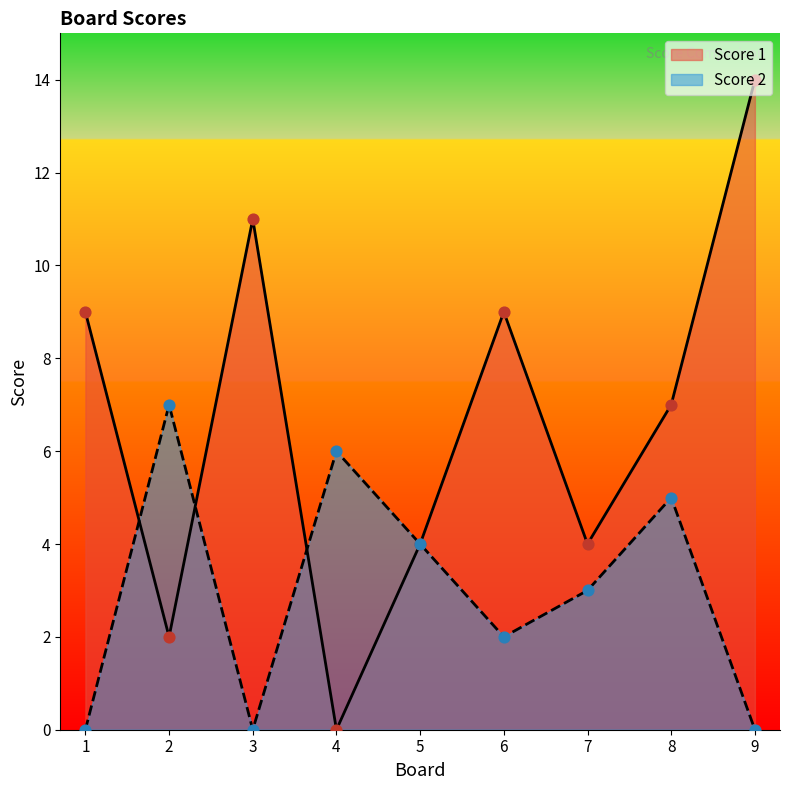

Which series contains the lowest Y value?

Score 1